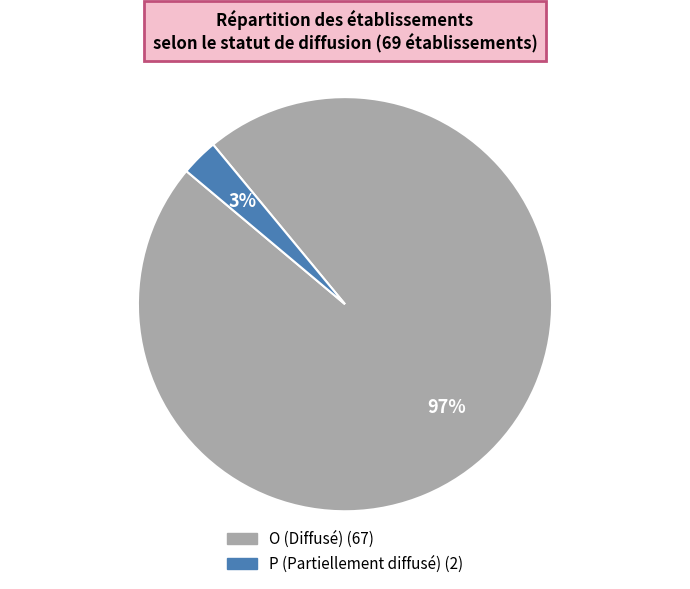

Combined, do O and P account for over 50%?

Yes